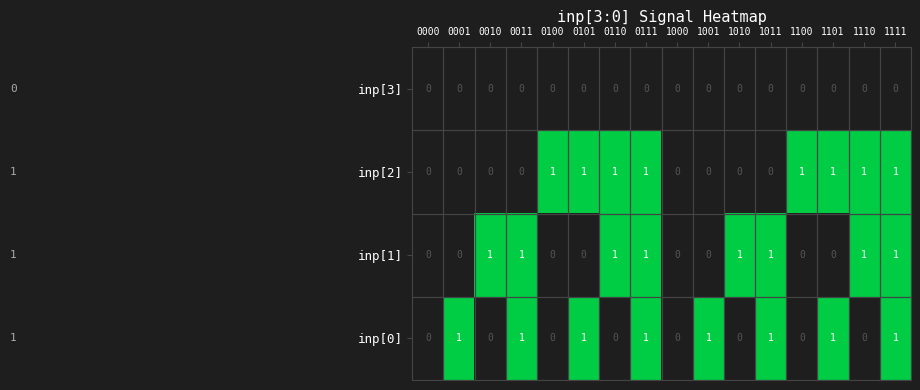

Between 0011 and 1010, which series saw the biggest shift?

inp[0]